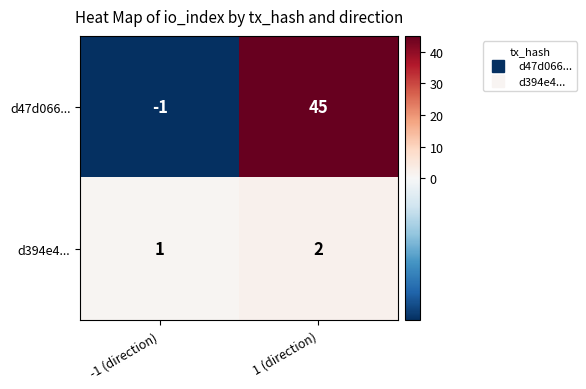

What is the difference between the highest and lowest values at -1 (direction)?

2